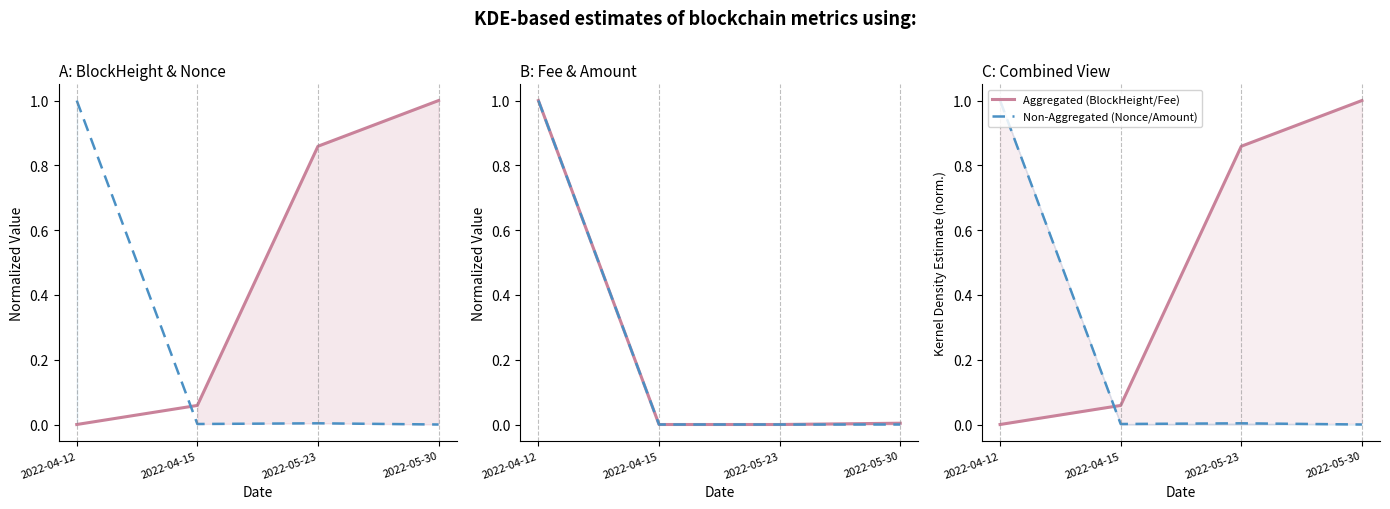

Reading left to right, extract all data points from this chart.

BlockHeight: 2022-04-12=0.0	2022-04-15=0.1	2022-05-23=0.9	2022-05-30=1.0
Nonce: 2022-04-12=1.0	2022-04-15=0.0	2022-05-23=0.0	2022-05-30=0.0
Fee: 2022-04-12=1.0	2022-04-15=0.0	2022-05-23=0.0	2022-05-30=0.0
Amount: 2022-04-12=1.0	2022-04-15=0.0	2022-05-23=0.0	2022-05-30=0.0